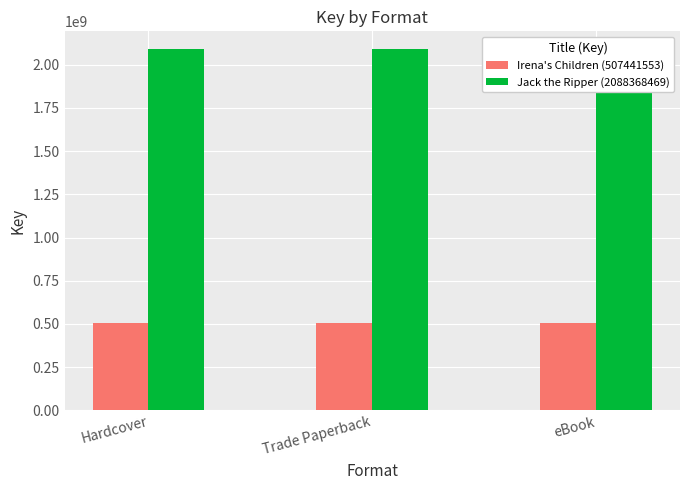

List the series in order of their peak value, lowest first.

Irena's Children (507441553), Jack the Ripper (2088368469)